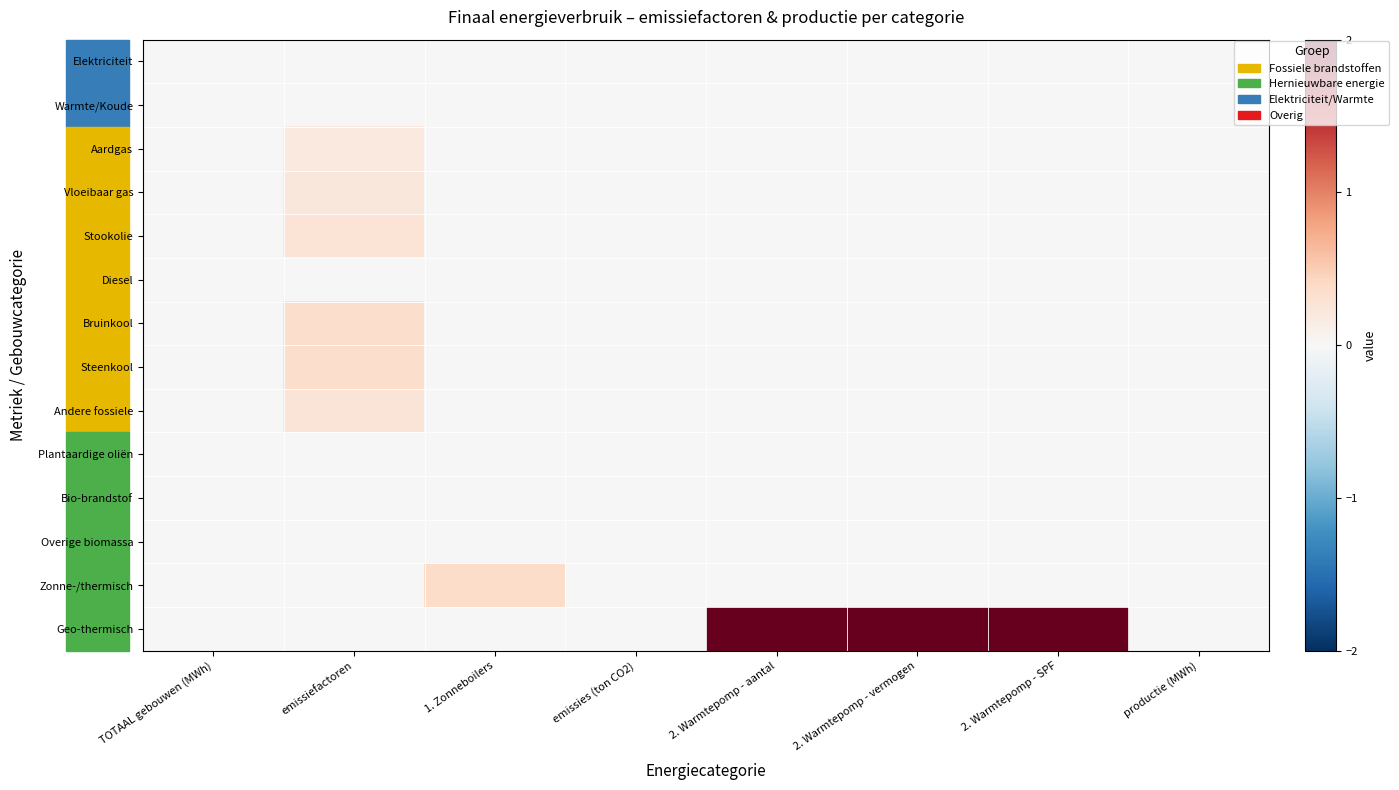

Which series changed the most between 1. Zonneboilers and 2. Warmtepomp - SPF?

Geo-thermisch